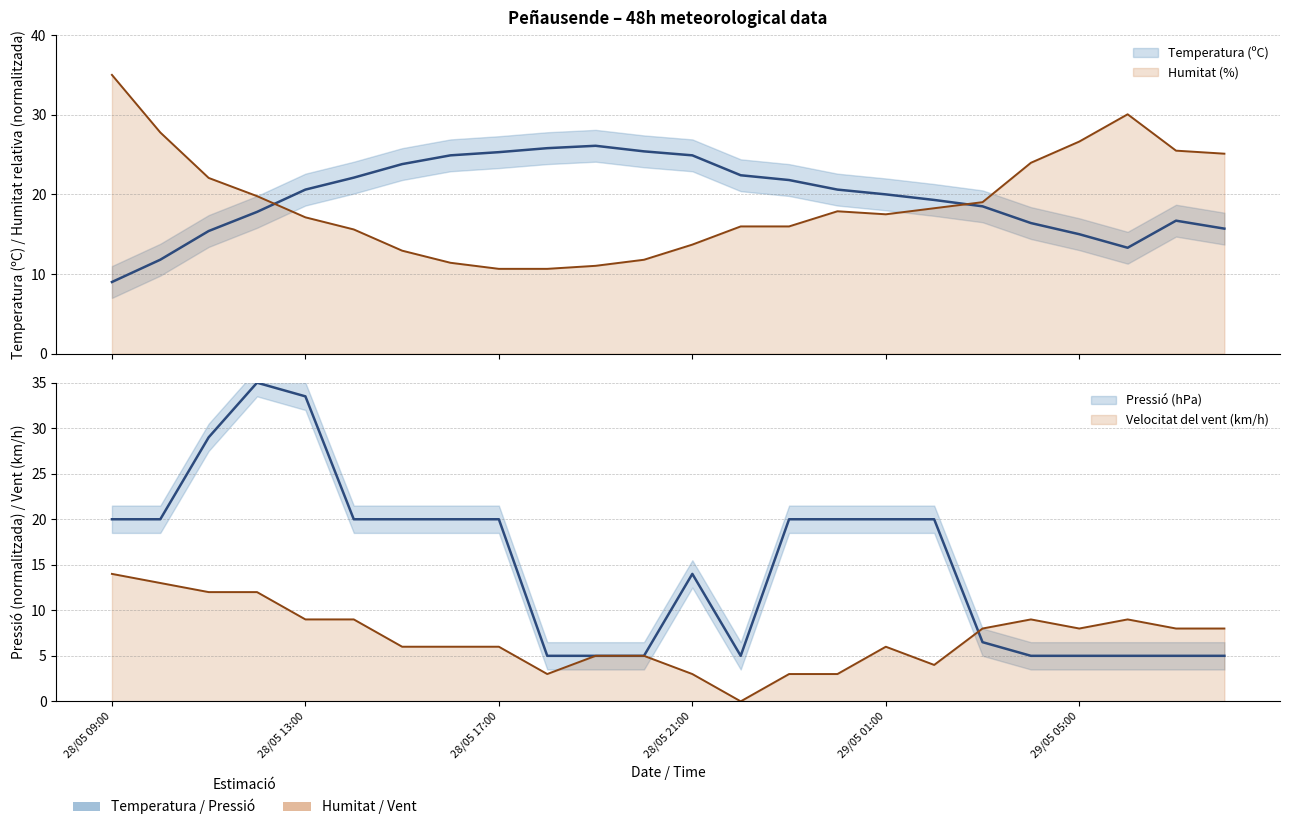

Reading right to left, list all the values displayed in this chart.

Temperatura (ºC): 29/05 08:00=15.7	29/05 07:00=16.7	29/05 06:00=13.3	29/05 05:00=15.0	29/05 04:00=16.4	29/05 03:00=18.5	29/05 02:00=19.3	29/05 01:00=20.0	29/05 00:00=20.6	28/05 23:00=21.8	28/05 22:00=22.4	28/05 21:00=24.9	28/05 20:00=25.4	28/05 19:00=26.1	28/05 18:00=25.8	28/05 17:00=25.3	28/05 16:00=24.9	28/05 15:00=23.8	28/05 14:00=22.1	28/05 13:00=20.6	28/05 12:00=17.8	28/05 11:00=15.4	28/05 10:00=11.8	28/05 09:00=9.0
Humitat (%): 29/05 08:00=25.1	29/05 07:00=25.5	29/05 06:00=30.1	29/05 05:00=26.6	29/05 04:00=24.0	29/05 03:00=19.0	29/05 02:00=18.3	29/05 01:00=17.5	29/05 00:00=17.9	28/05 23:00=16.0	28/05 22:00=16.0	28/05 21:00=13.7	28/05 20:00=11.8	28/05 19:00=11.0	28/05 18:00=10.7	28/05 17:00=10.7	28/05 16:00=11.4	28/05 15:00=12.9	28/05 14:00=15.6	28/05 13:00=17.1	28/05 12:00=19.8	28/05 11:00=22.1	28/05 10:00=27.8	28/05 09:00=35.0
Pressió (hPa): 29/05 08:00=5.0	29/05 07:00=5.0	29/05 06:00=5.0	29/05 05:00=5.0	29/05 04:00=5.0	29/05 03:00=6.5	29/05 02:00=20.0	29/05 01:00=20.0	29/05 00:00=20.0	28/05 23:00=20.0	28/05 22:00=5.0	28/05 21:00=14.0	28/05 20:00=5.0	28/05 19:00=5.0	28/05 18:00=5.0	28/05 17:00=20.0	28/05 16:00=20.0	28/05 15:00=20.0	28/05 14:00=20.0	28/05 13:00=33.5	28/05 12:00=35.0	28/05 11:00=29.0	28/05 10:00=20.0	28/05 09:00=20.0
Velocitat del vent (km/h): 29/05 08:00=8.0	29/05 07:00=8.0	29/05 06:00=9.0	29/05 05:00=8.0	29/05 04:00=9.0	29/05 03:00=8.0	29/05 02:00=4.0	29/05 01:00=6.0	29/05 00:00=3.0	28/05 23:00=3.0	28/05 22:00=0.0	28/05 21:00=3.0	28/05 20:00=5.0	28/05 19:00=5.0	28/05 18:00=3.0	28/05 17:00=6.0	28/05 16:00=6.0	28/05 15:00=6.0	28/05 14:00=9.0	28/05 13:00=9.0	28/05 12:00=12.0	28/05 11:00=12.0	28/05 10:00=13.0	28/05 09:00=14.0